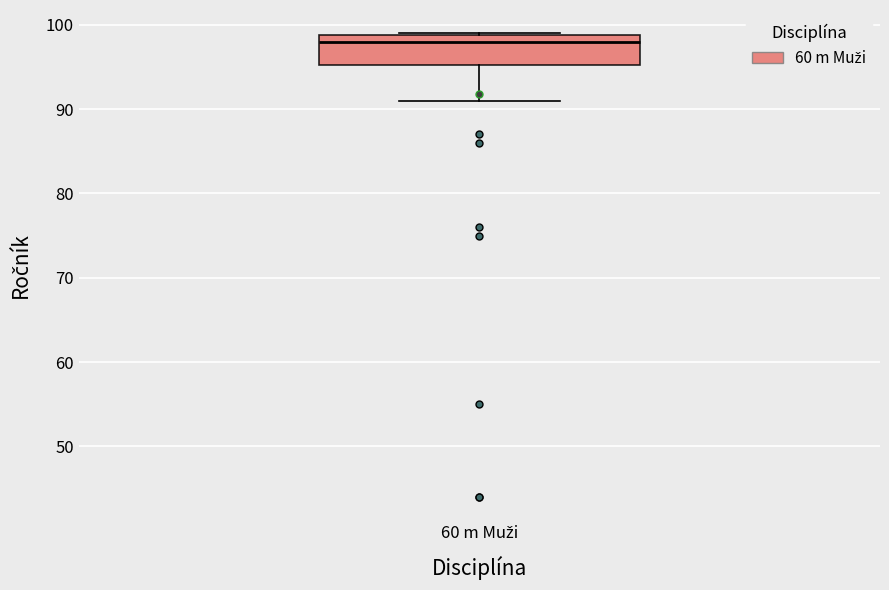

Transcribe this box plot: give where the median line is, the range the box spans, and where the two whiskers end, as read against the y-axis. The values are not printed on the chart, so give them approximately, as read against the axis.

median 98, box 95 to 99, whiskers 91 to 99